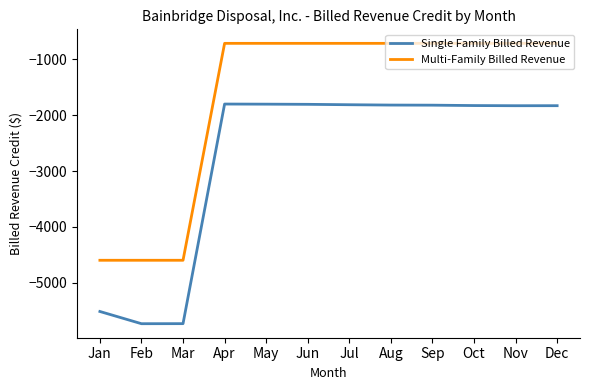

How many lines are shown in the chart?

2